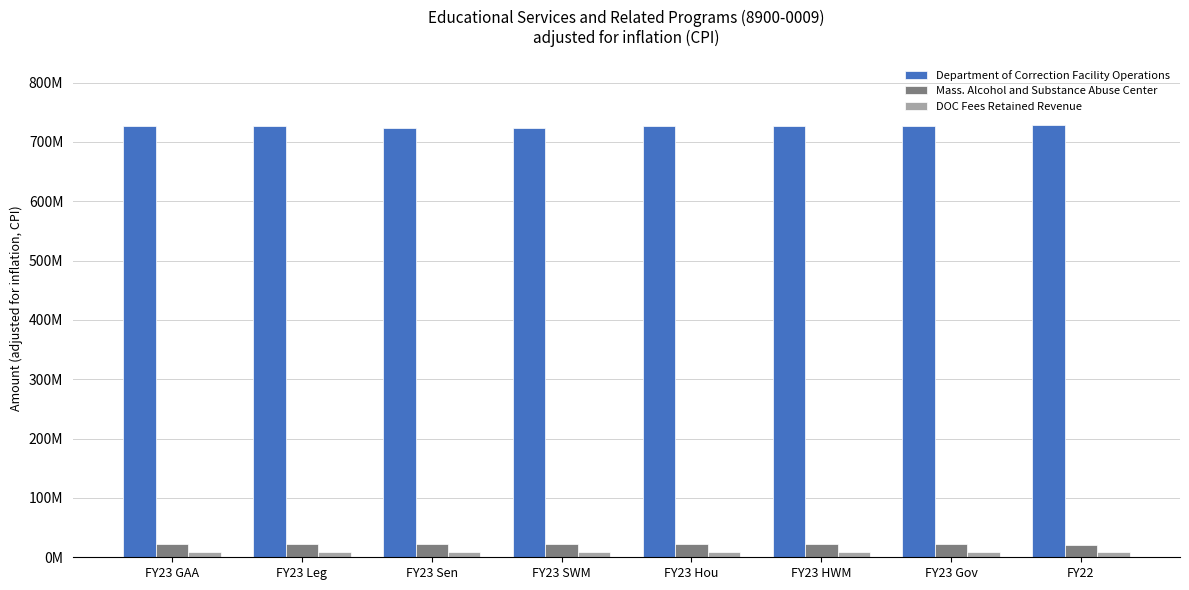

What are all the series names shown in the legend?

Department of Correction Facility Operations, Mass. Alcohol and Substance Abuse Center, DOC Fees Retained Revenue